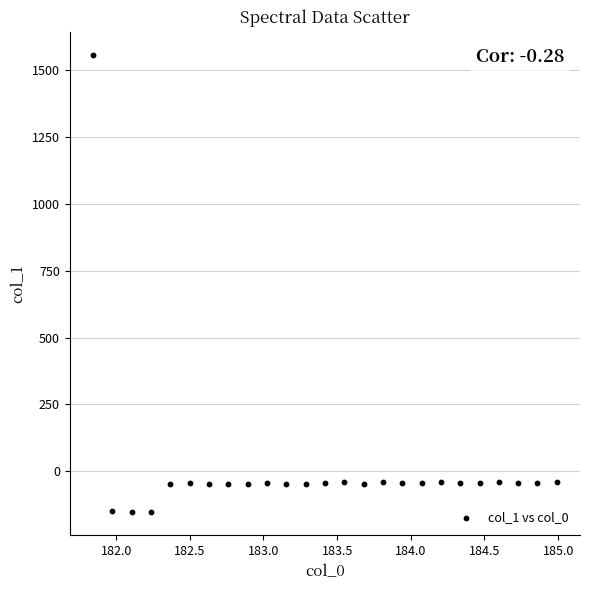

What is the range of Y values (max minus min)?

1713.0